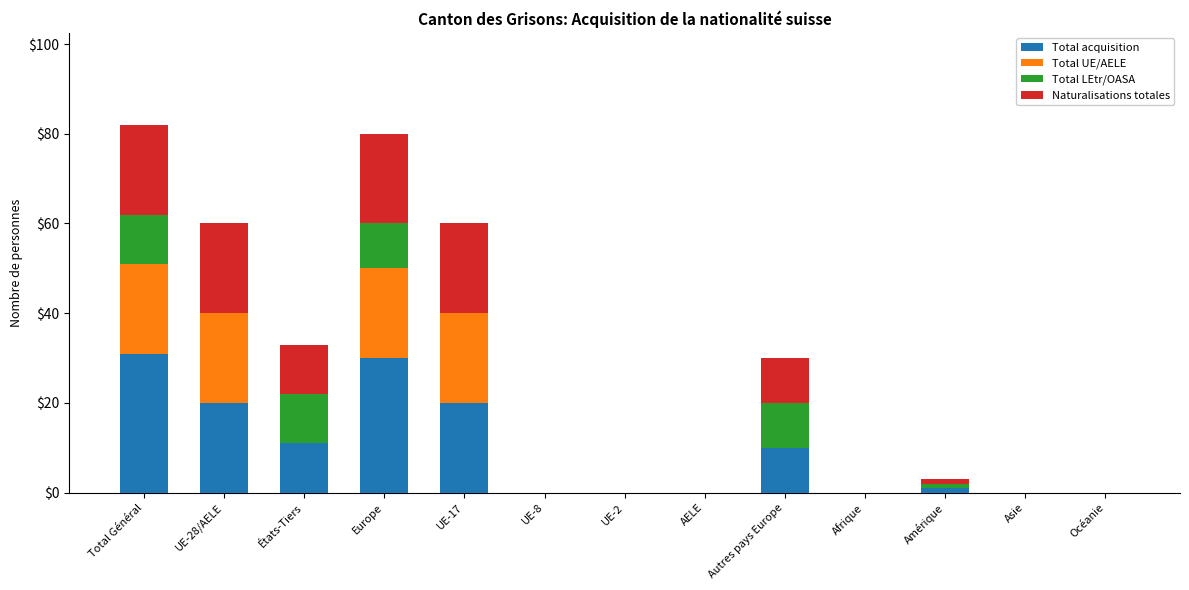

Are the bars horizontal?

No